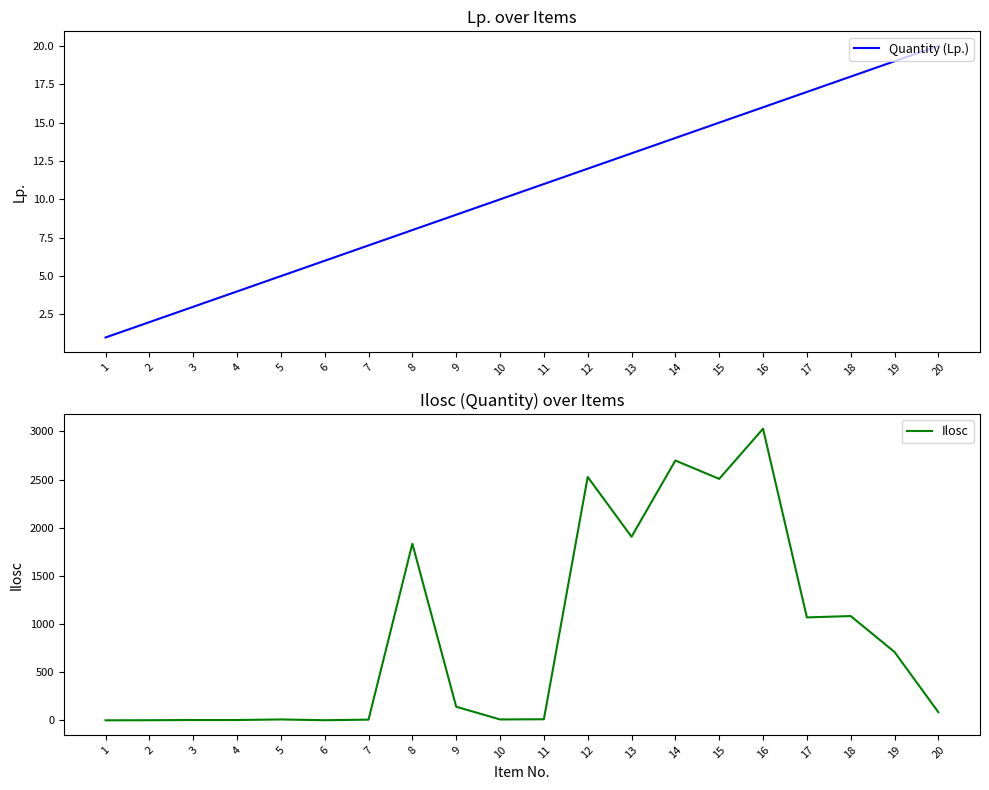

How many lines are shown in the chart?

2